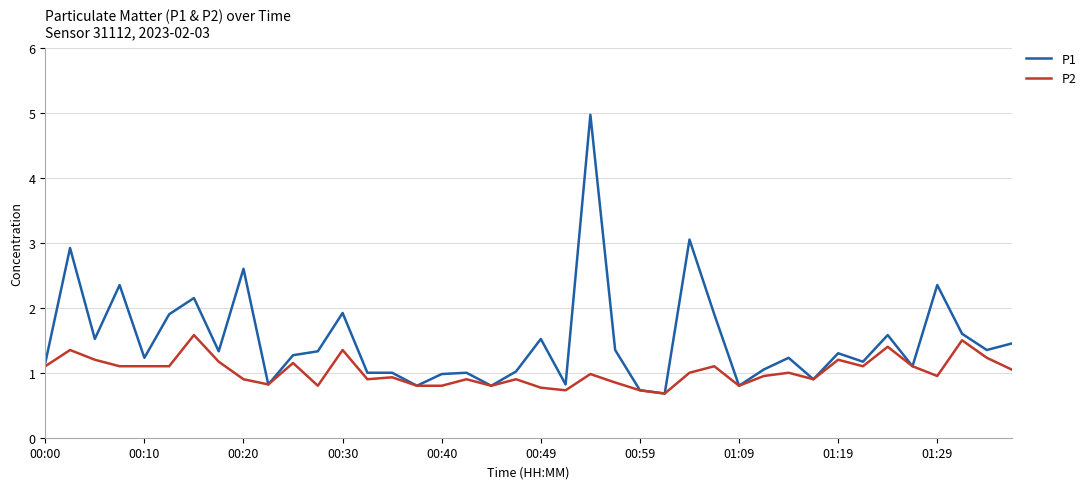

Which series has the widest spread of values?

P1